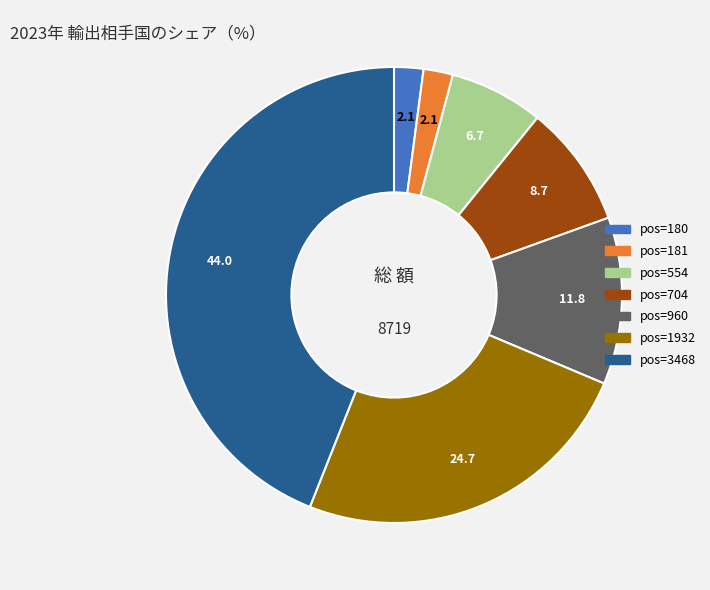

True or false: pos=1932 accounts for 14% of the total.

False